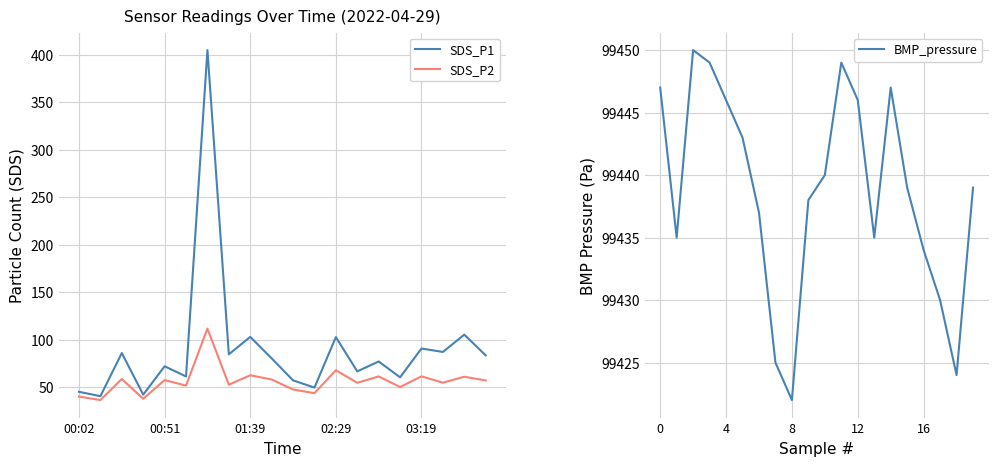

Reading left to right, extract all data points from this chart.

SDS_P1: 45.4	40.8	86.2	42.4	72.2	61.5	405.0	84.8	103.2	80.6	57.4	49.8	103.0	66.9	77.3	60.6	91.0	87.3	105.5	83.8
SDS_P2: 40.4	36.7	58.9	38.1	57.7	51.9	111.9	52.9	62.8	58.3	47.8	44.0	68.1	54.8	61.6	50.4	61.6	55.0	61.2	57.3
BMP_pressure: 99447.0	99435.0	99450.0	99449.0	99446.0	99443.0	99437.0	99425.0	99422.0	99438.0	99440.0	99449.0	99446.0	99435.0	99447.0	99439.0	99434.0	99430.0	99424.0	99439.0